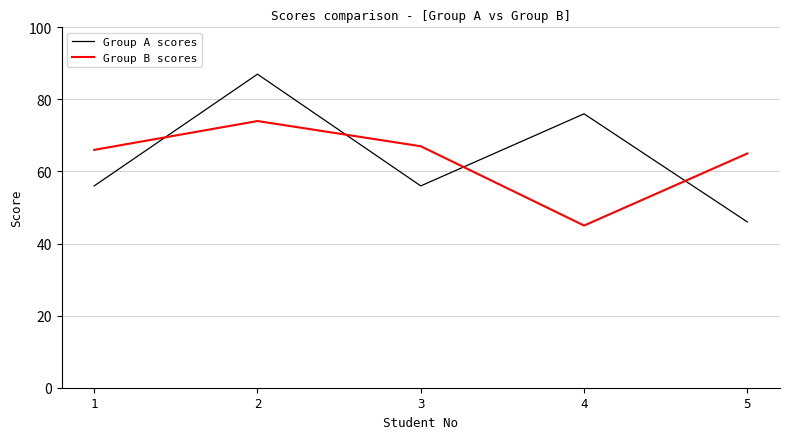

Which series has the widest spread of values?

Group A scores